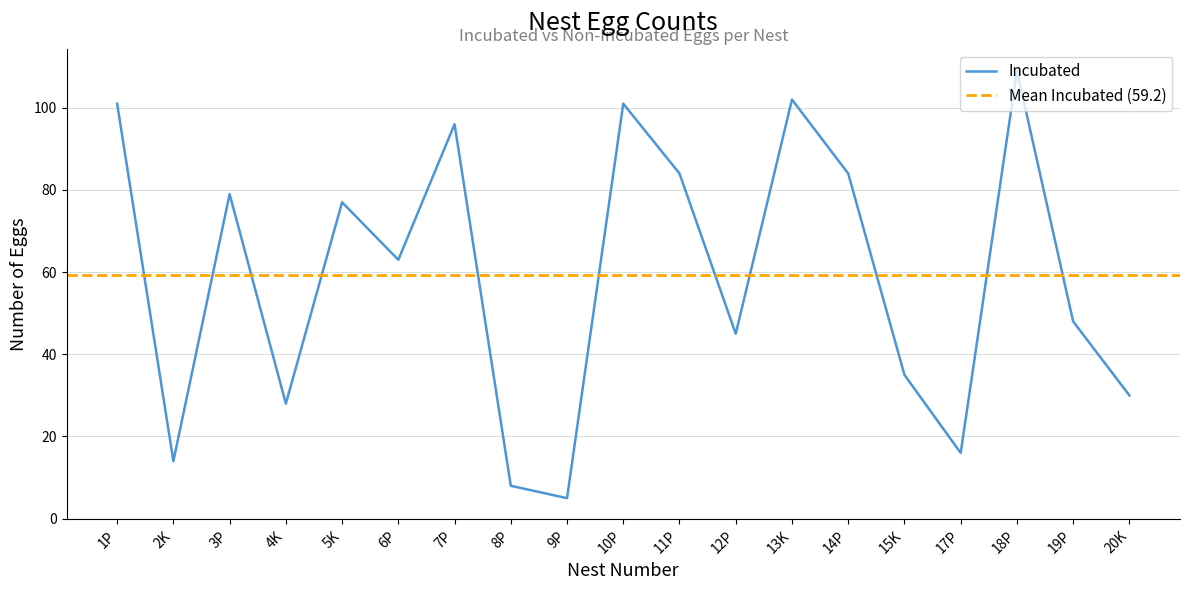

How many values exceed 63?

9